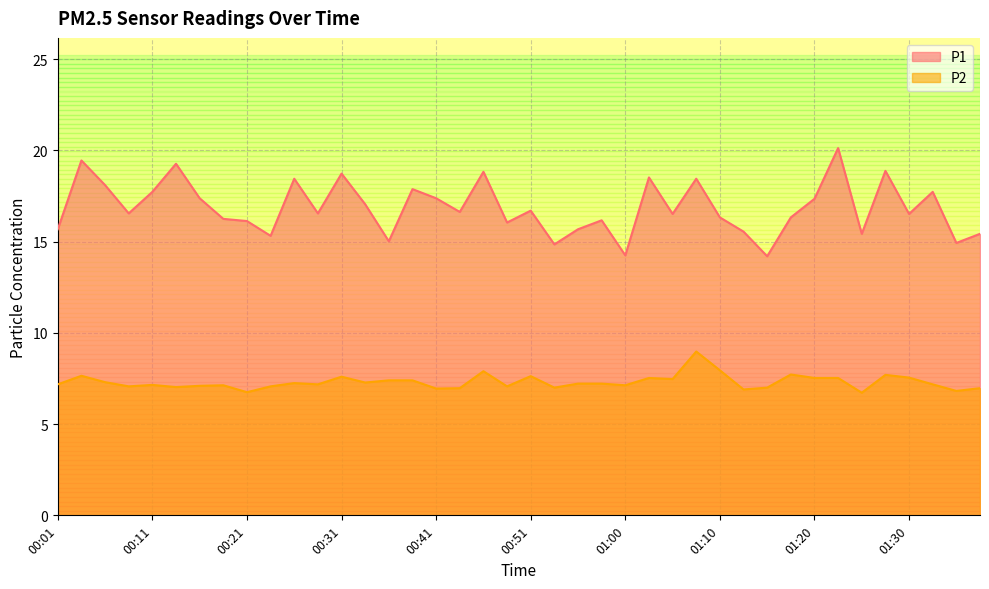

Which series changed the most between 00:38 and 01:18?

P1